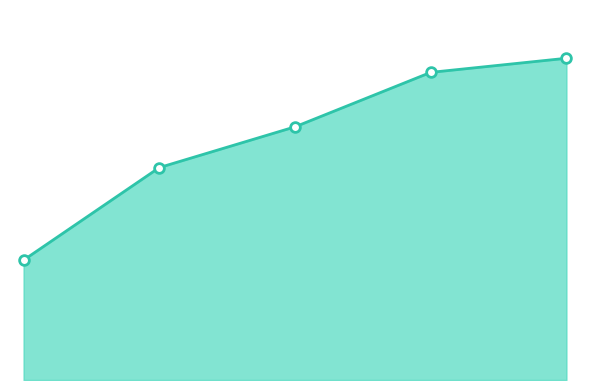

Is this an area chart (filled region under the line)?

Yes